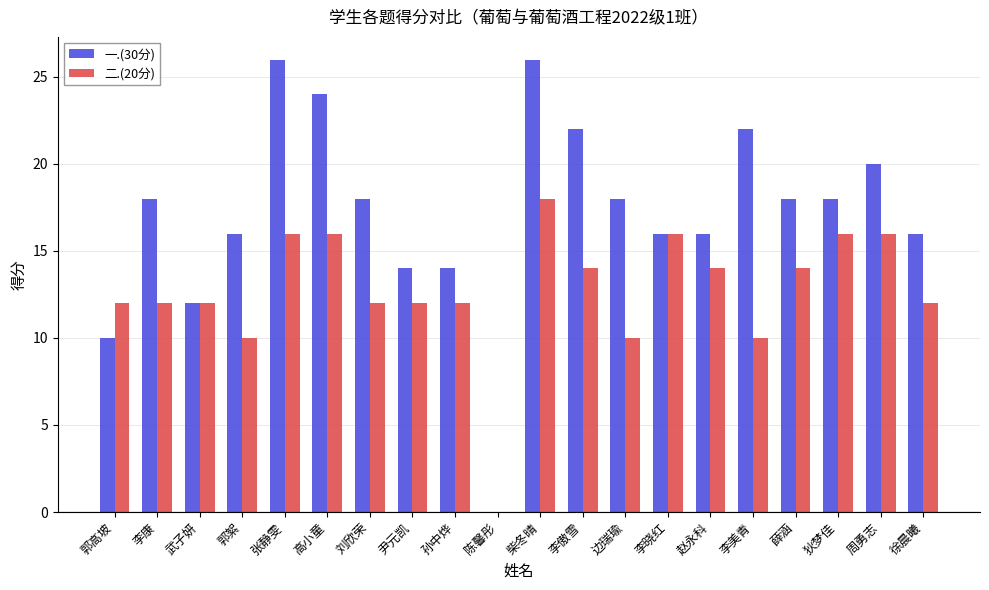

What is the average value of the 一.(30分) series?

17